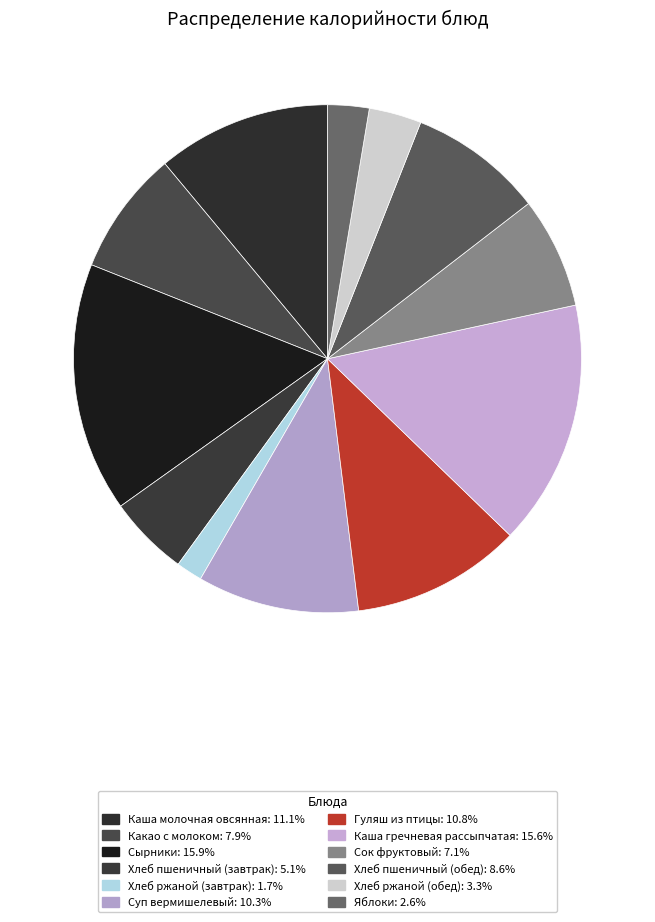

Rank the categories by value from lowest to highest.

Хлеб ржаной (завтрак), Яблоки, Хлеб ржаной (обед), Хлеб пшеничный (завтрак), Сок фруктовый, Какао с молоком, Хлеб пшеничный (обед), Суп вермишелевый, Гуляш из птицы, Каша молочная овсянная, Каша гречневая рассыпчатая, Сырники